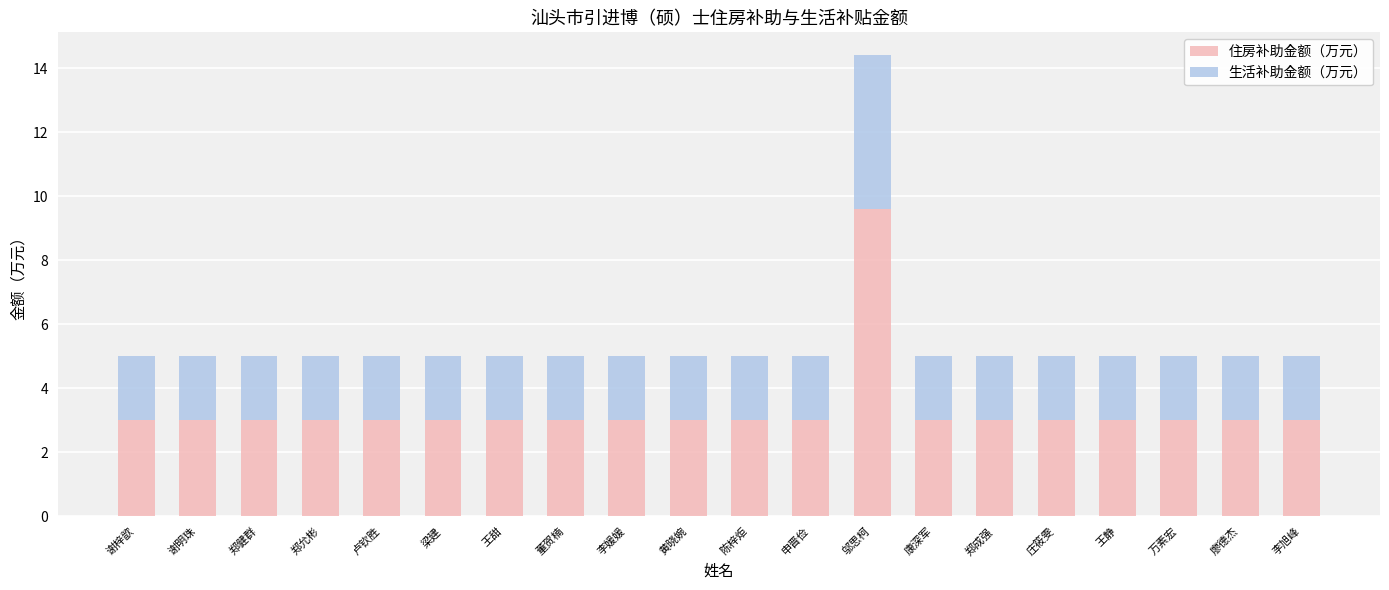

Are the bars horizontal?

No